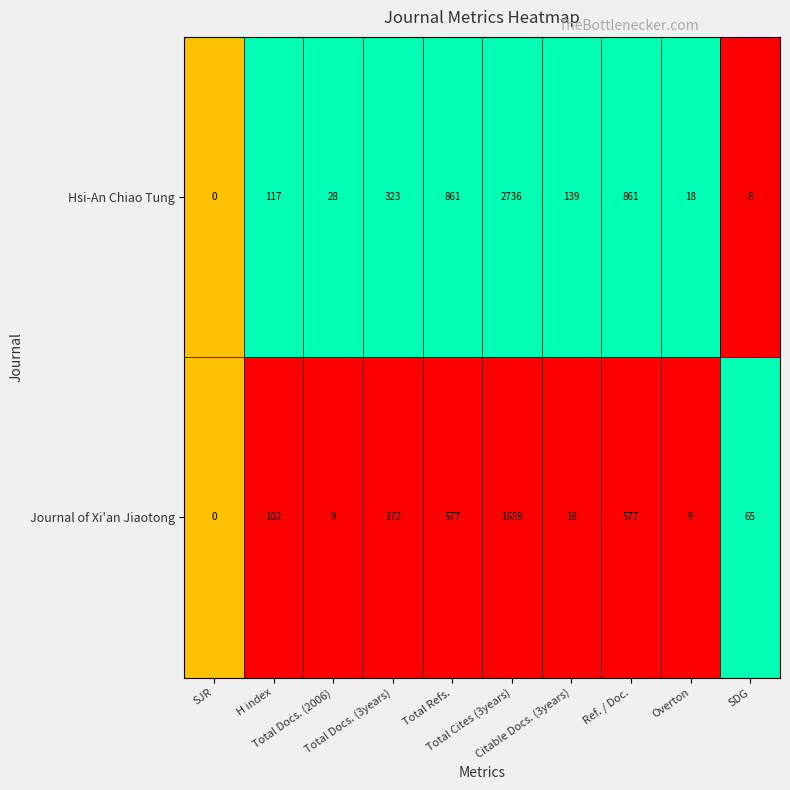

What is the maximum value for Journal of Xi'an Jiaotong?

1659